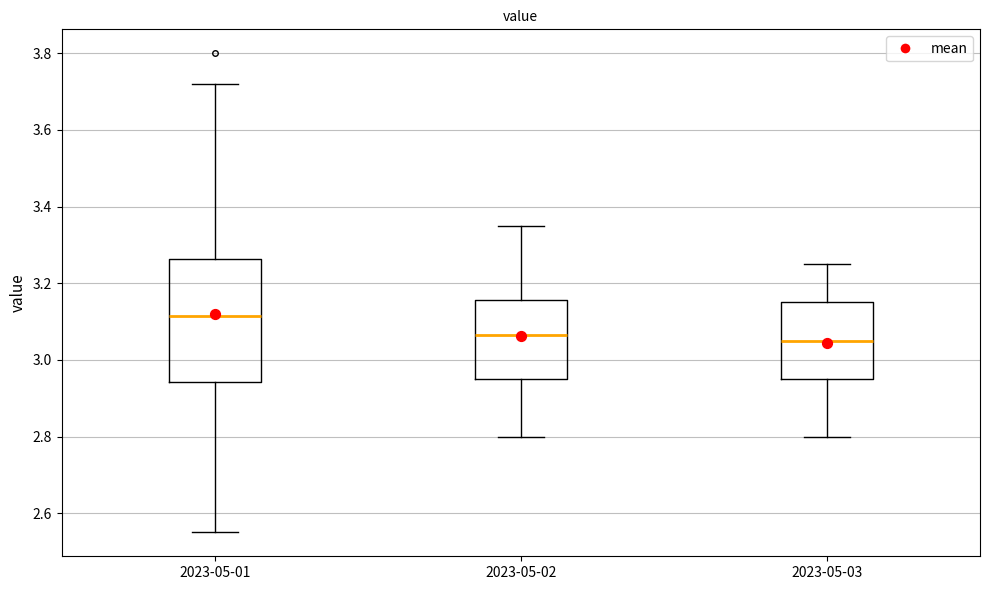

Comparing the boxes themselves (not the whiskers), which one is the tallest?

2023-05-01